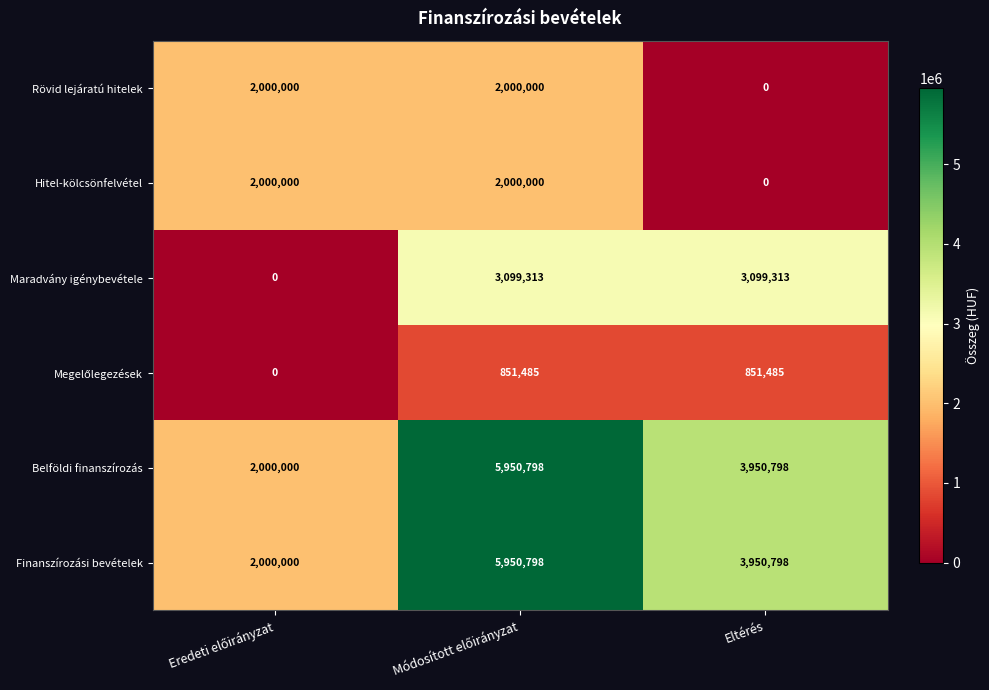

What is the total value across all series at Eltérés?

11852394